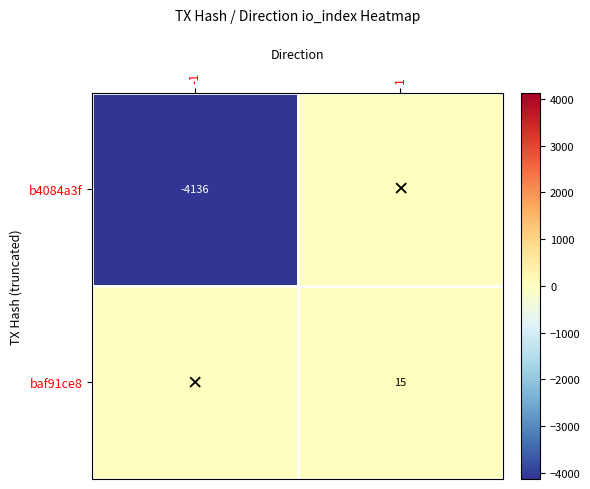

The baf91ce8 series shows 24 at 1. True or false?

False